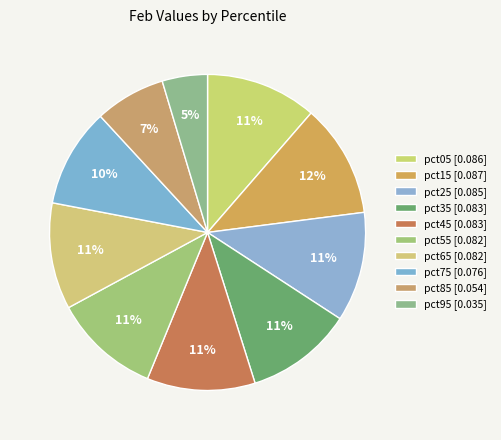

The pct15 slice represents 12% of the pie. True or false?

True